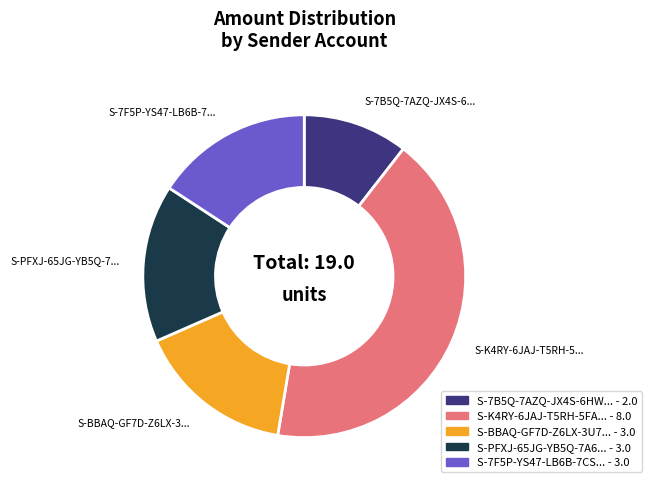

Does any single category account for the majority?

No